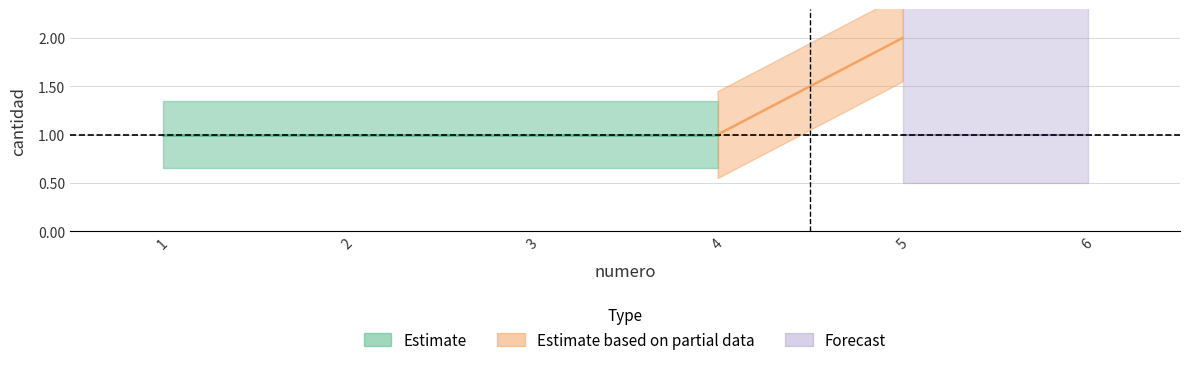

What is the sum of the values at 3 and 4?

2